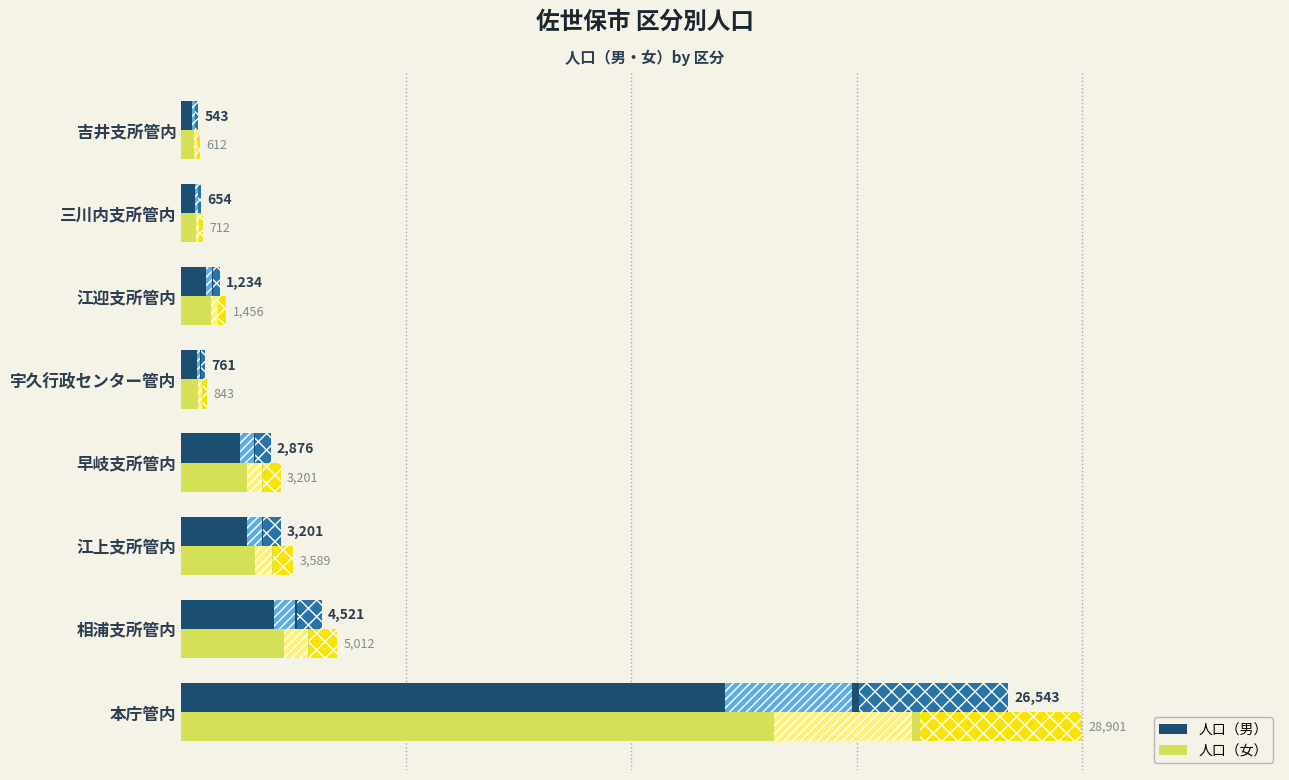

What is the sum of the 人口（男） values at 宇久行政センター管内 and 早岐支所管内?

3637